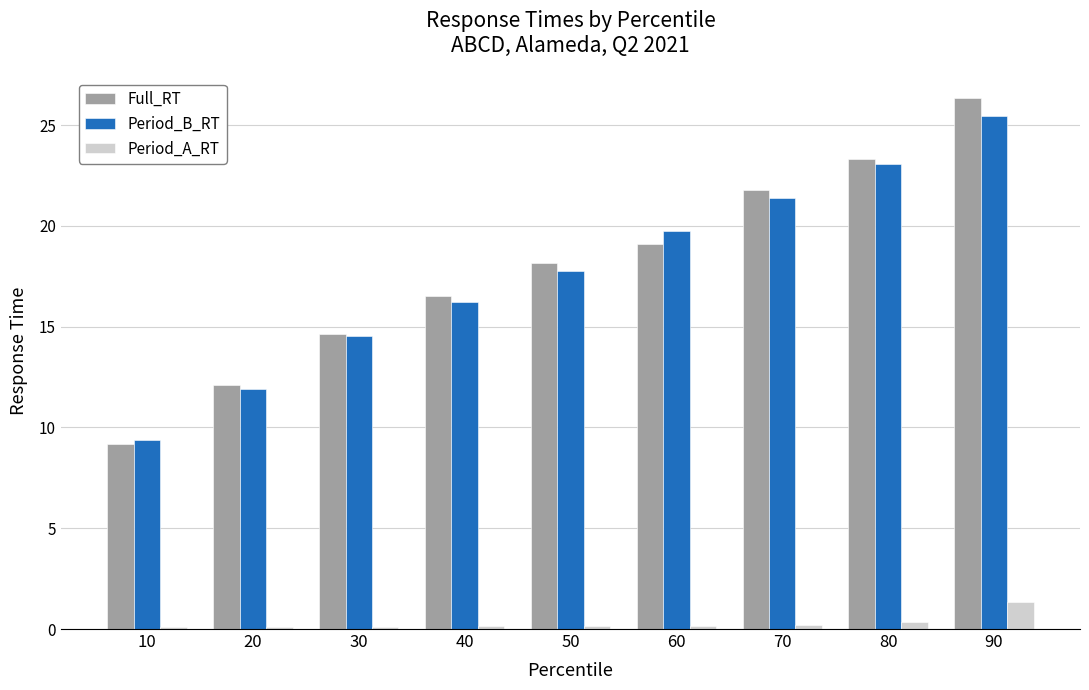

Does the chart contain stacked bars?

No